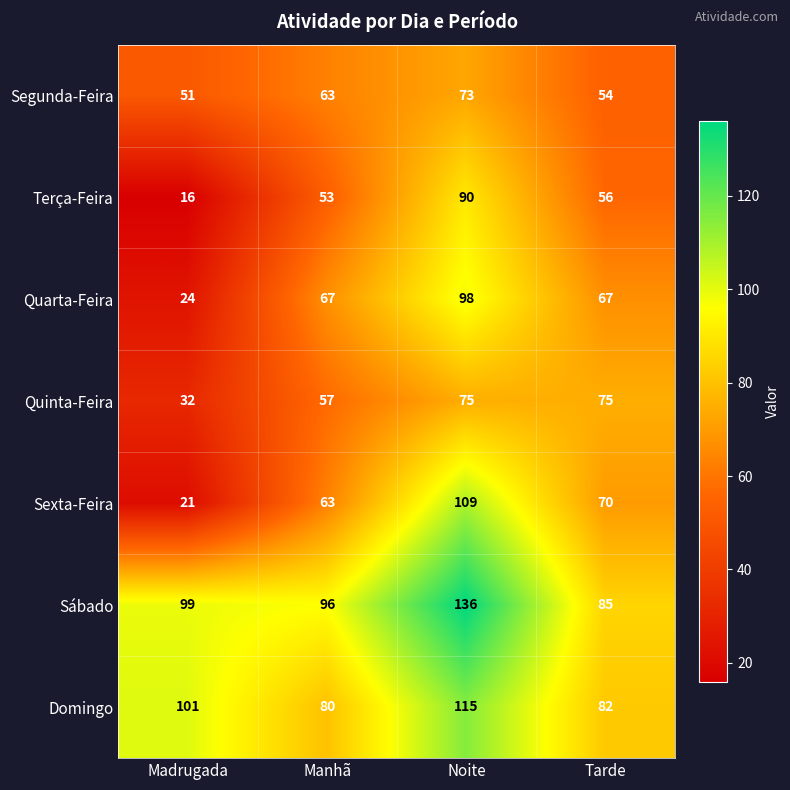

Reading left to right, what are all the values shown in this chart?

Segunda-Feira: 51	63	73	54
Terça-Feira: 16	53	90	56
Quarta-Feira: 24	67	98	67
Quinta-Feira: 32	57	75	75
Sexta-Feira: 21	63	109	70
Sábado: 99	96	136	85
Domingo: 101	80	115	82